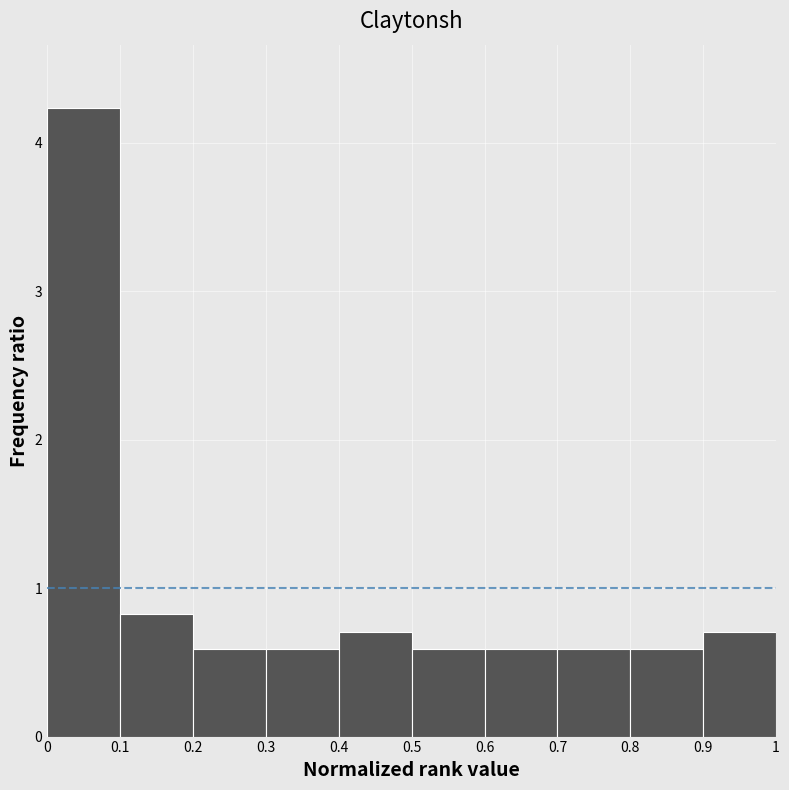

What is the height of the bar covering 0.3 to 0.4 on the x-axis? The values are not printed on the chart, so give them approximately, as read against the axis.

0.6